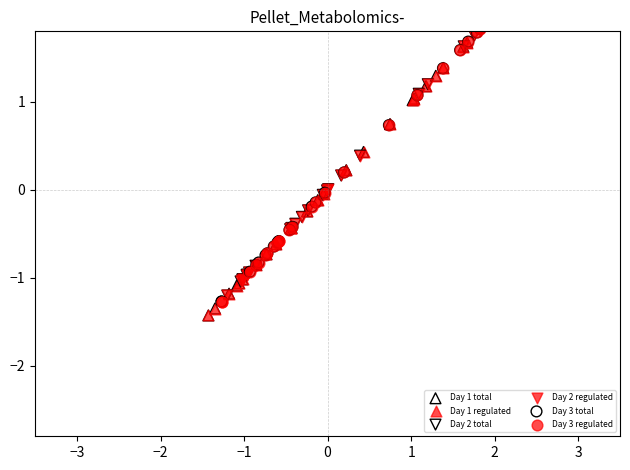

What are all the series names shown in the legend?

Day 1 total, Day 1 regulated, Day 2 total, Day 2 regulated, Day 3 total, Day 3 regulated